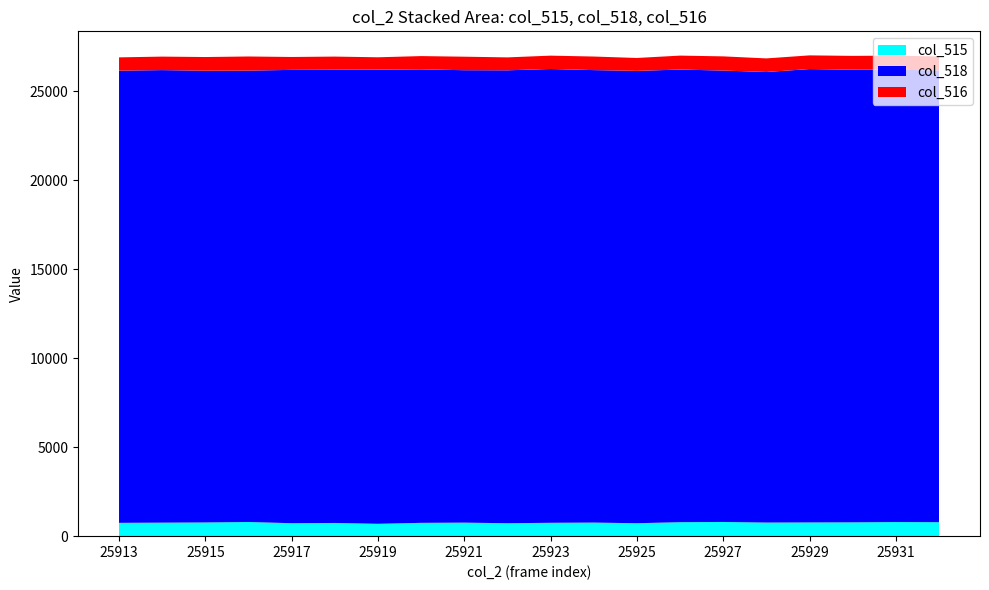

What is the total value across all series at 25915?

26929